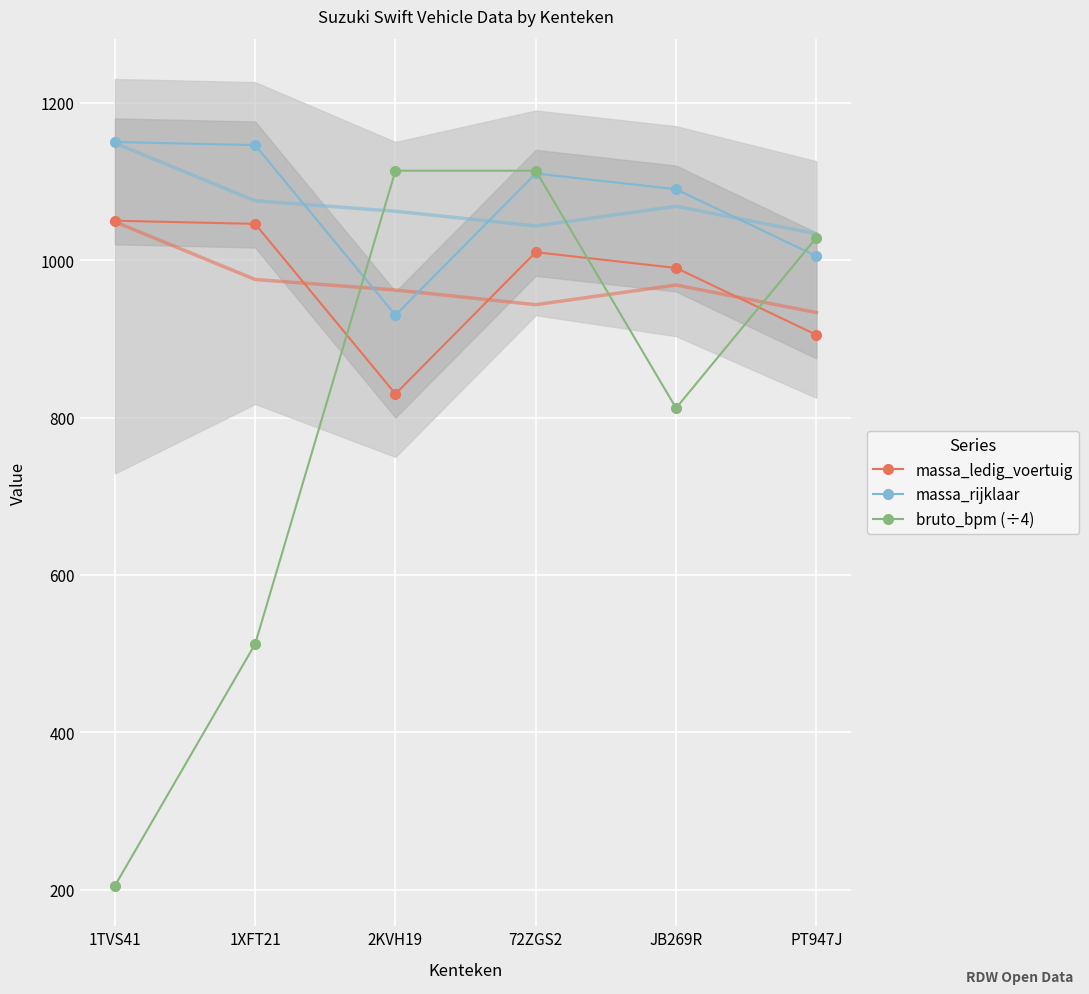

At which category does massa_rijklaar reach its first local valley?

2KVH19